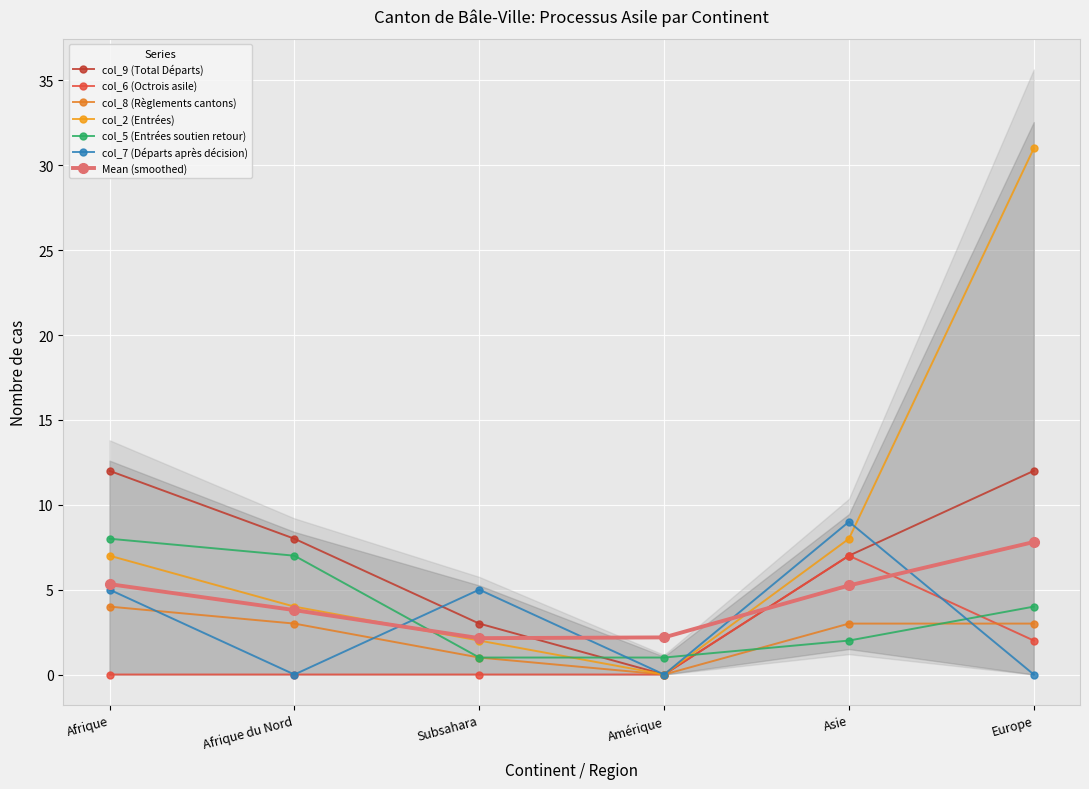

Which series has the largest total across all categories?

col_2 (Entrées)